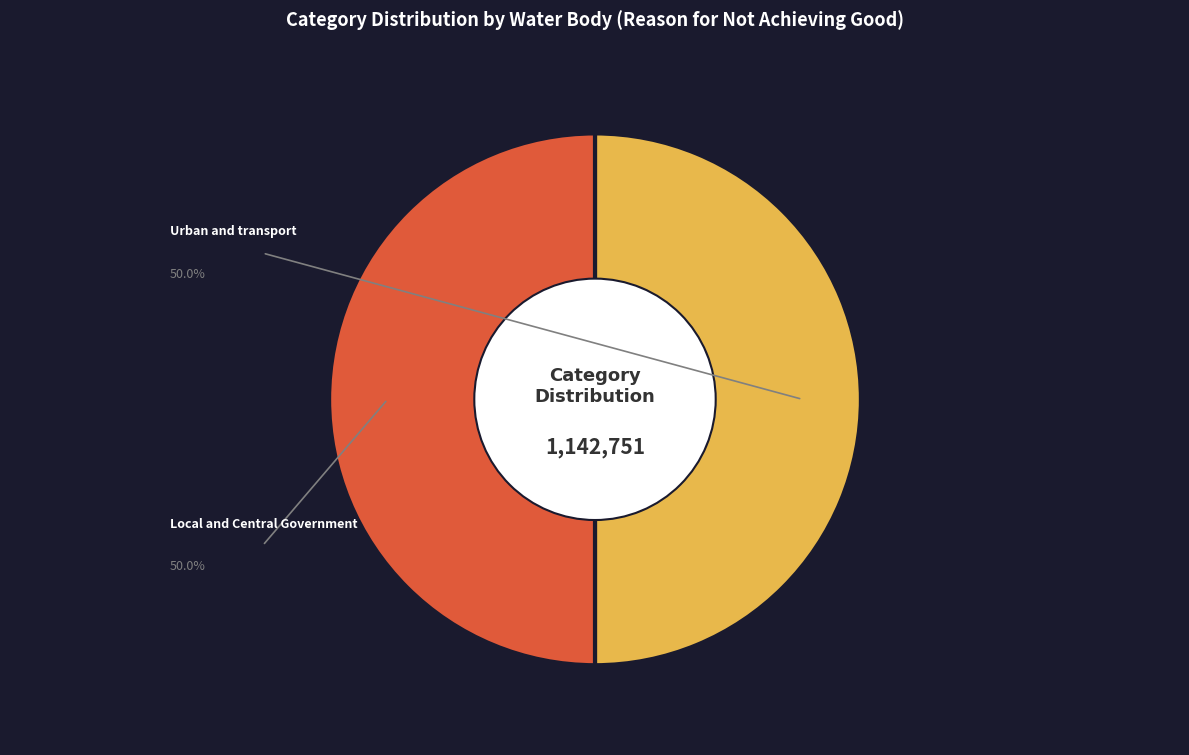

To the nearest percent, what percentage of the pie is Urban and transport?

50%